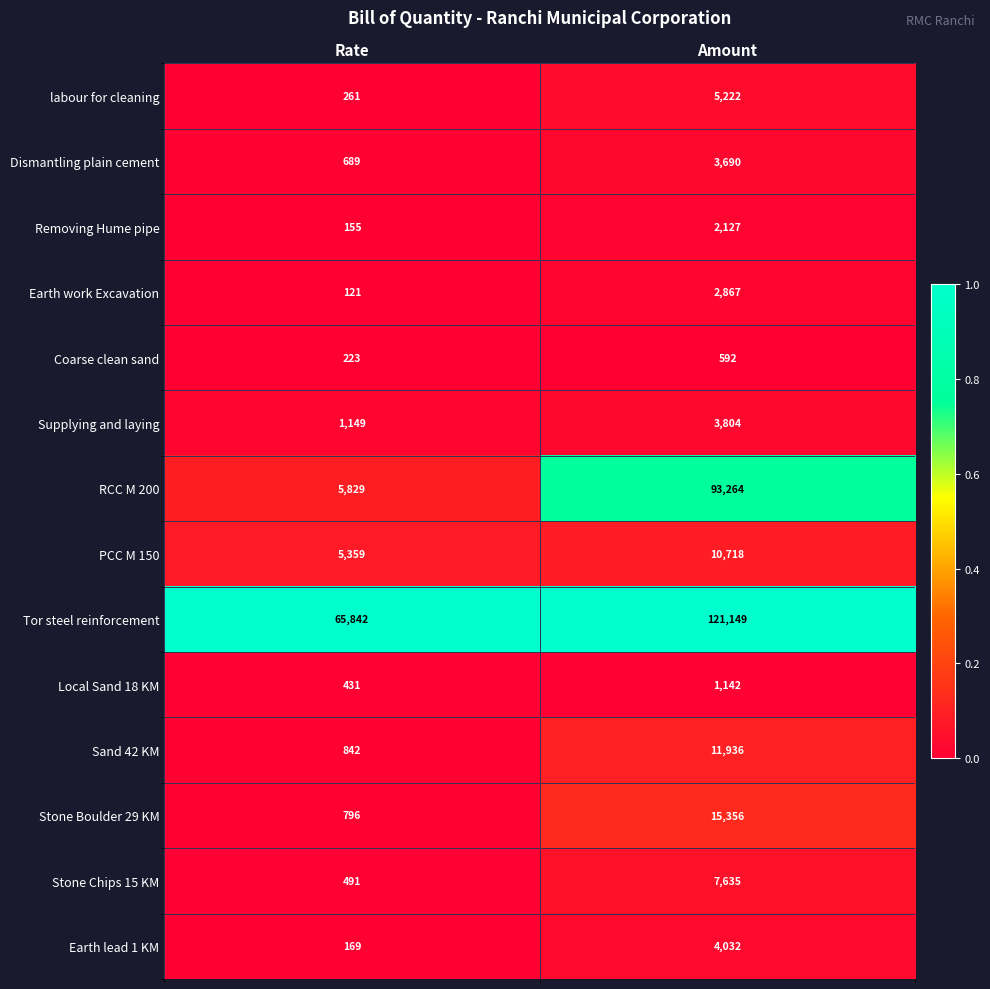

What is the difference between the highest and lowest values at Rate?

65721